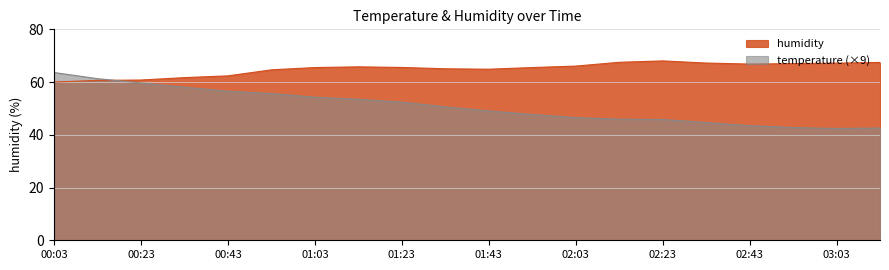

True or false: humidity has a value of 68.0 at 02:23.

True